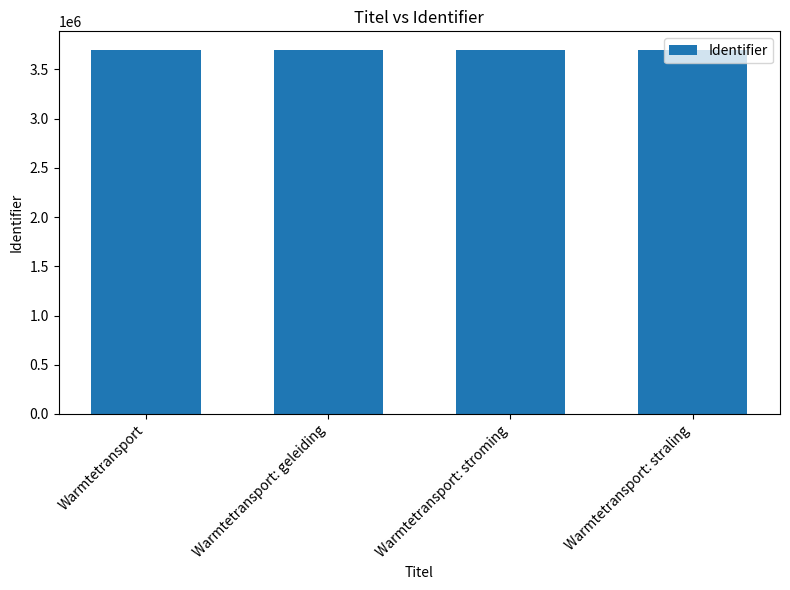

What is the sum of all values?

14807747